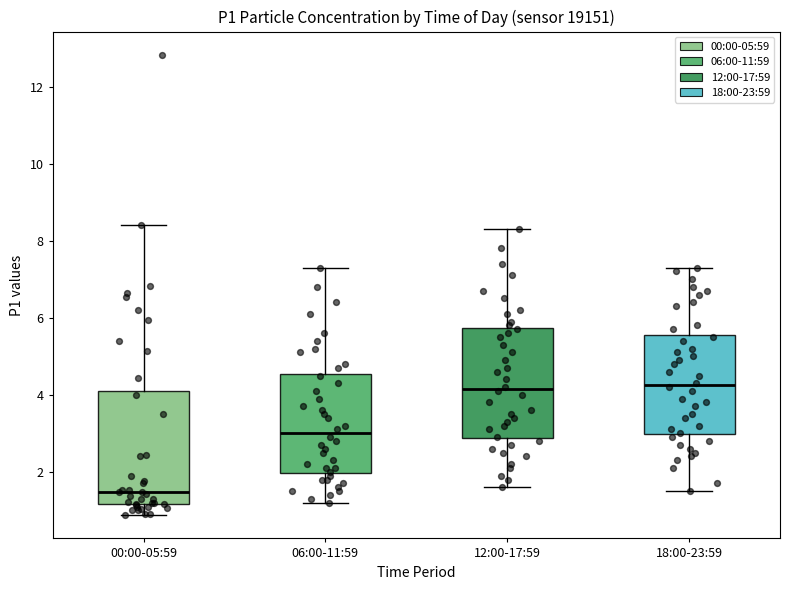

Reading left to right, transcribe this box plot: for each box, give where its median line is, the range the box spans, and where its two whiskers end, as read against the y-axis. The values are not printed on the chart, so give them approximately, as read against the axis.

00:00-05:59: median 1.4, box 1.2 to 4.2, whiskers 0.8 to 8.4
06:00-11:59: median 3.0, box 2.0 to 4.6, whiskers 1.2 to 7.4
12:00-17:59: median 4.2, box 2.8 to 5.8, whiskers 1.6 to 8.4
18:00-23:59: median 4.2, box 3.0 to 5.6, whiskers 1.6 to 7.4